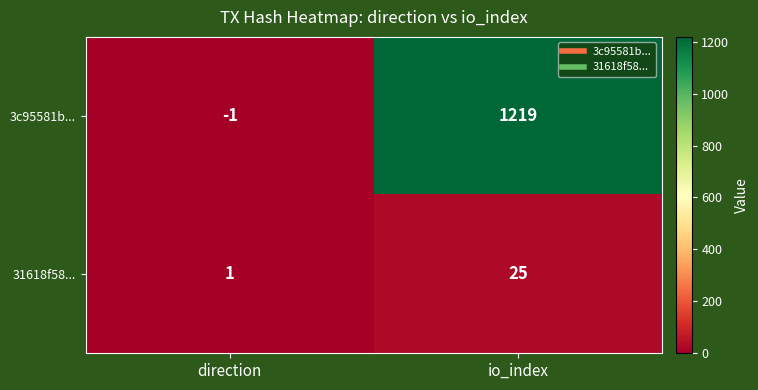

Which category has the lowest value across all series?

direction